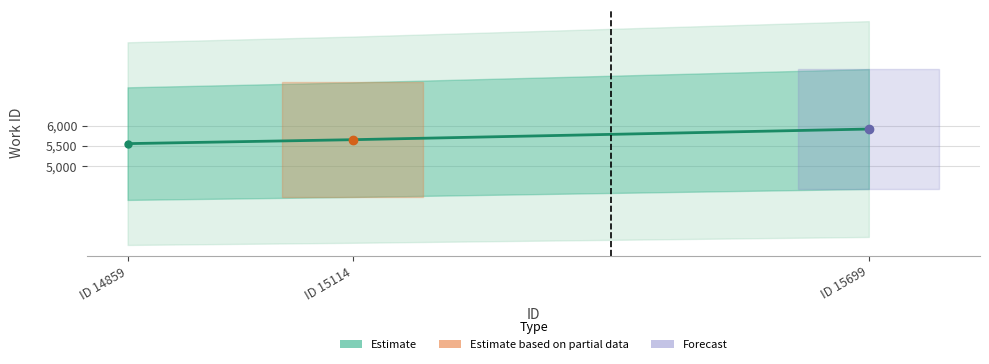

What is the value of the 2nd point from the left?

5658